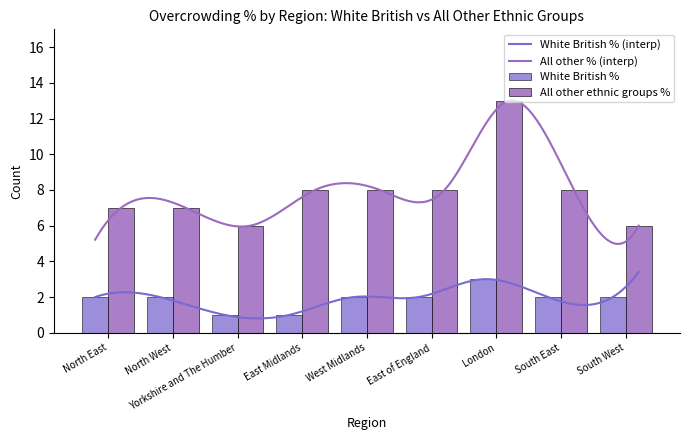

Where does the White British % series first go above 2?

London